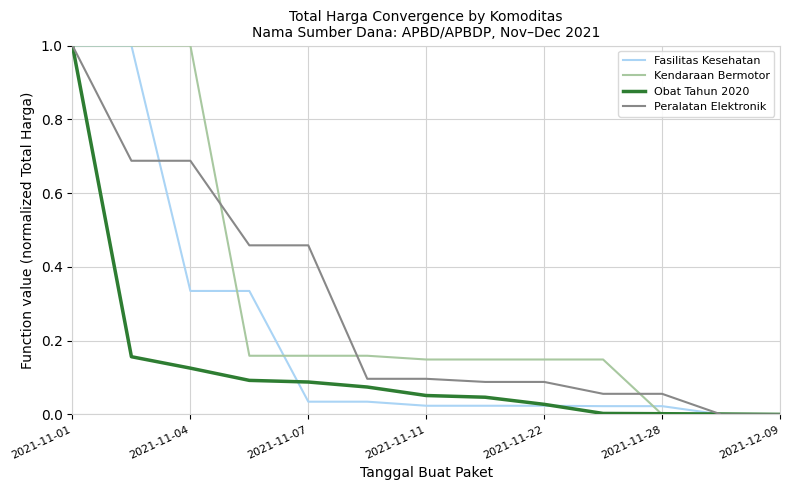

What is the greatest value displayed?

1.0